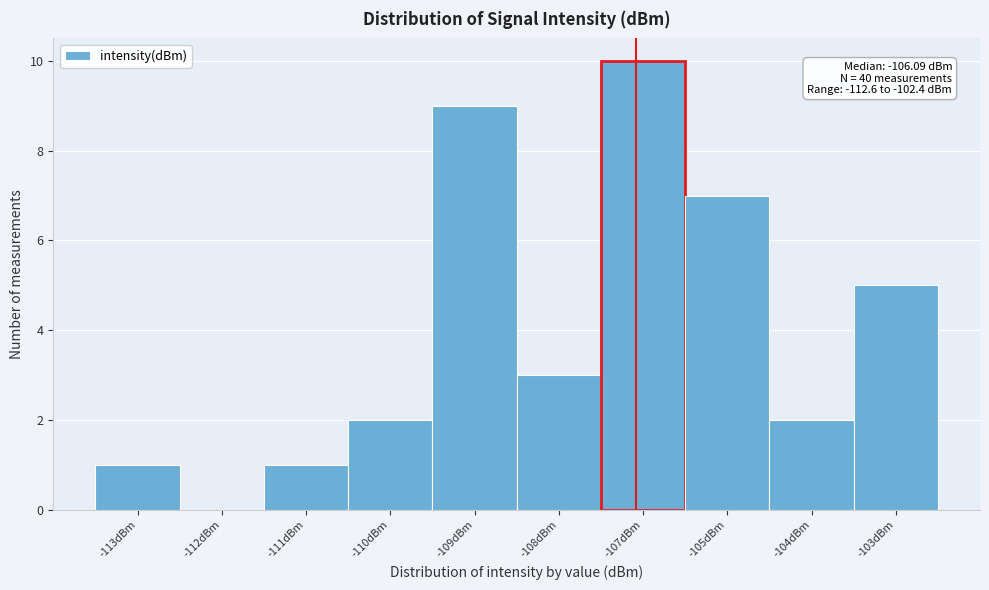

Reading right to left, list all the values displayed in this chart.

-103dBm=5	-104dBm=2	-105dBm=7	-107dBm=10	-108dBm=3	-109dBm=9	-110dBm=2	-111dBm=1	-112dBm=0	-113dBm=1